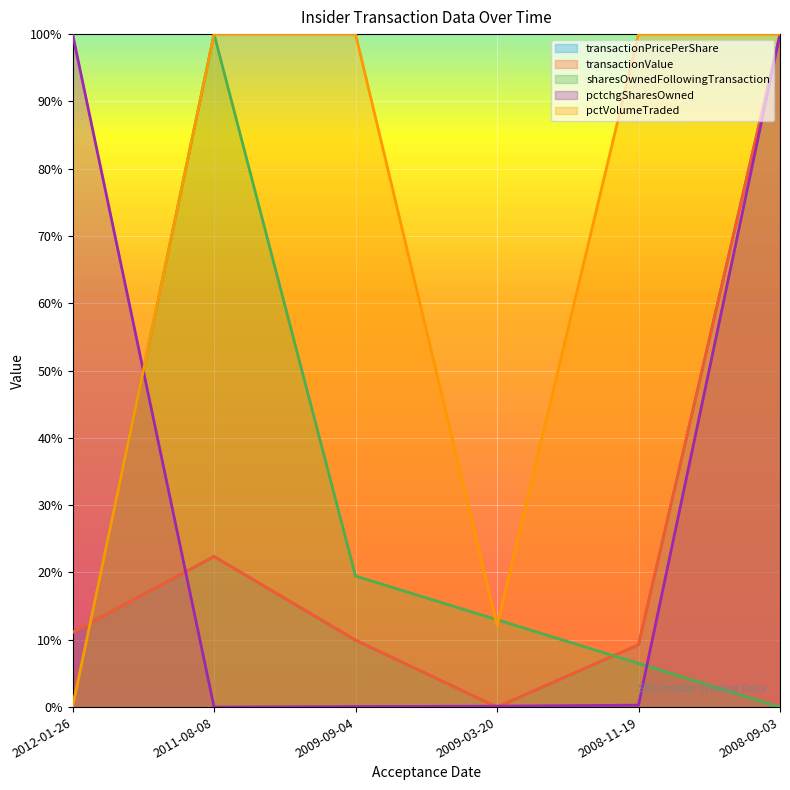

In pctchgSharesOwned, how many points are lower than both neighbors (excluding endpoints)?

1